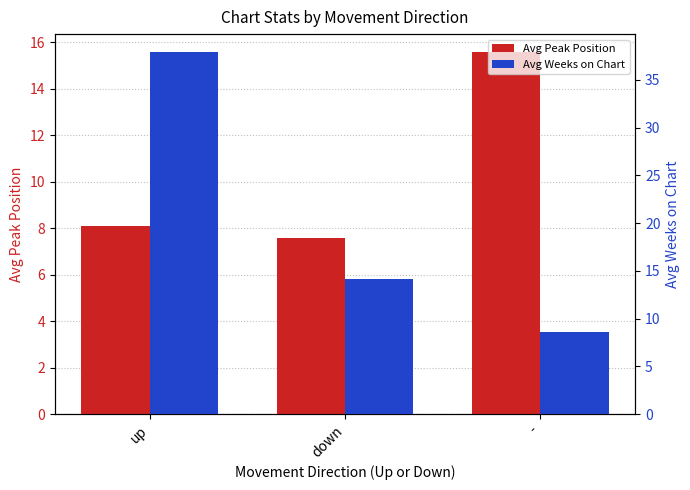

How many data points in Avg Weeks on Chart are above 14?

2